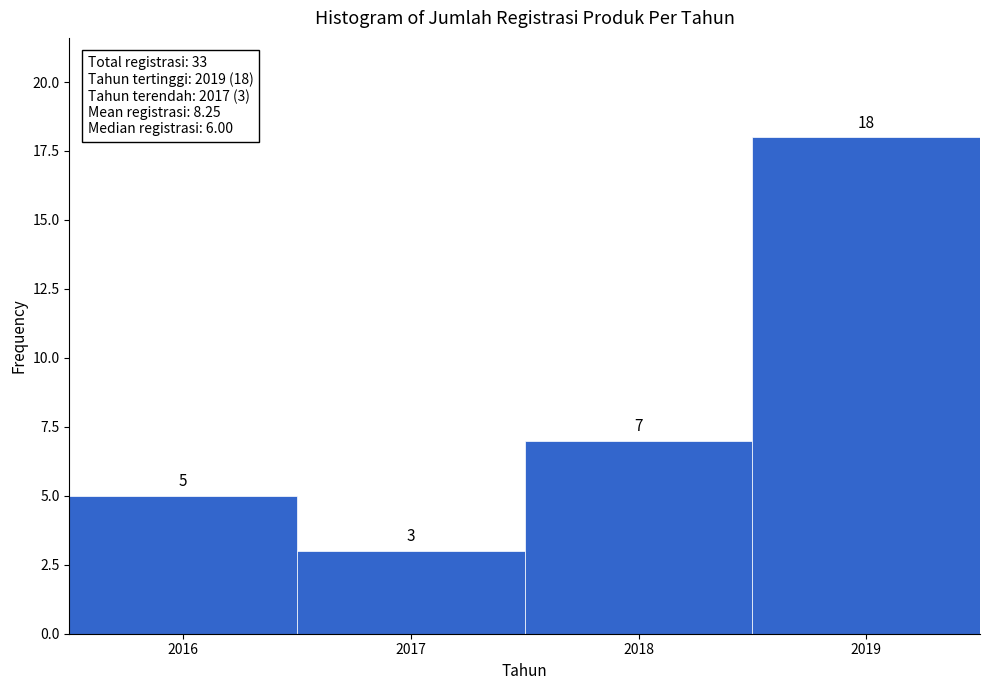

Reading left to right, transcribe this chart: for each bar, give the range it covers on the x-axis and its height.

2015.5 to 2016.5: 5
2016.5 to 2017.5: 3
2017.5 to 2018.5: 7
2018.5 to 2019.5: 18